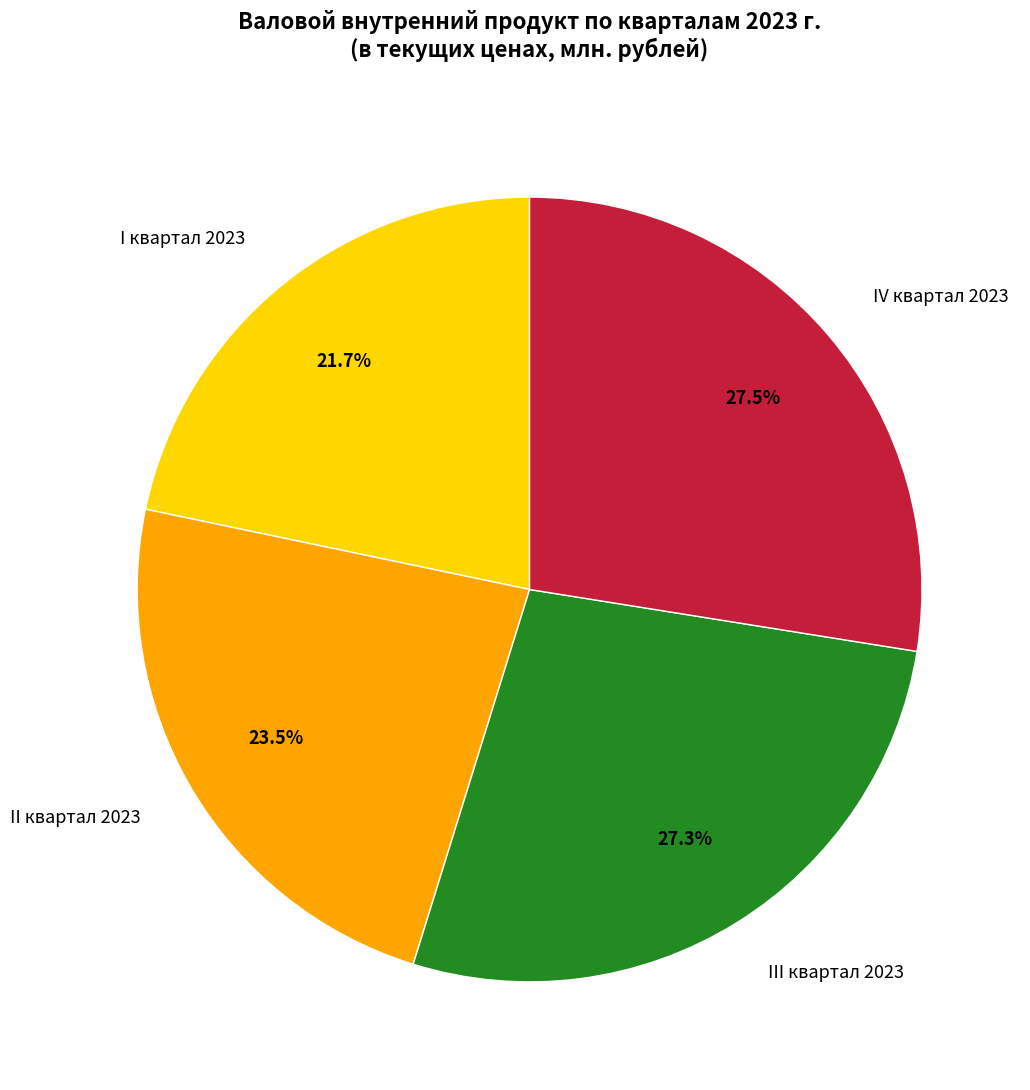

Does any single category account for the majority?

No